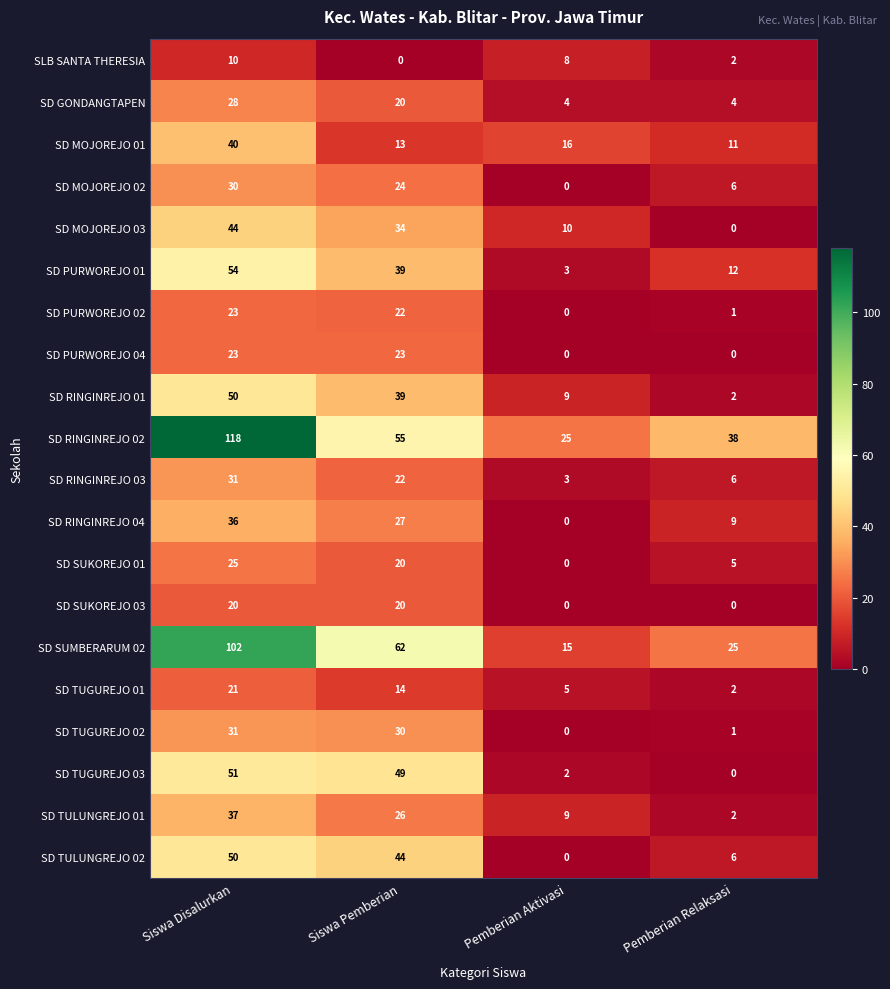

Where is SD SUMBERARUM 02 nearest to the value 58?

Siswa Pemberian